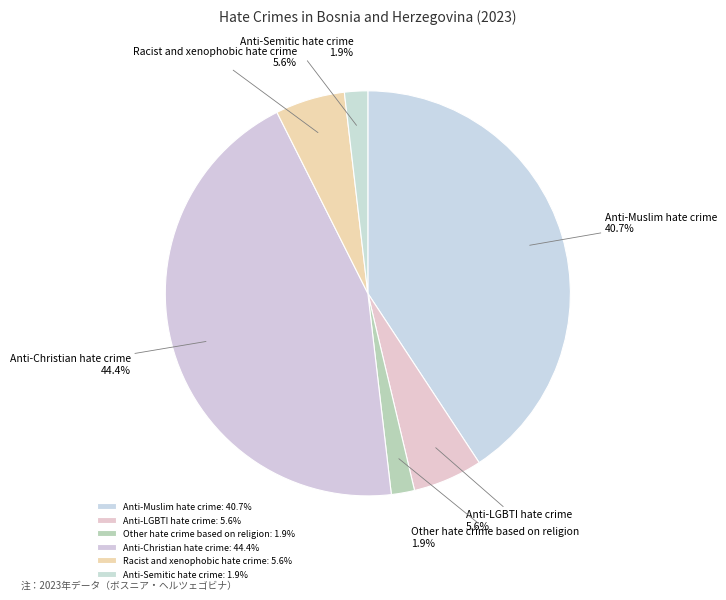

Combined, do Anti-Semitic hate crime and Anti-Christian hate crime account for over 50%?

No